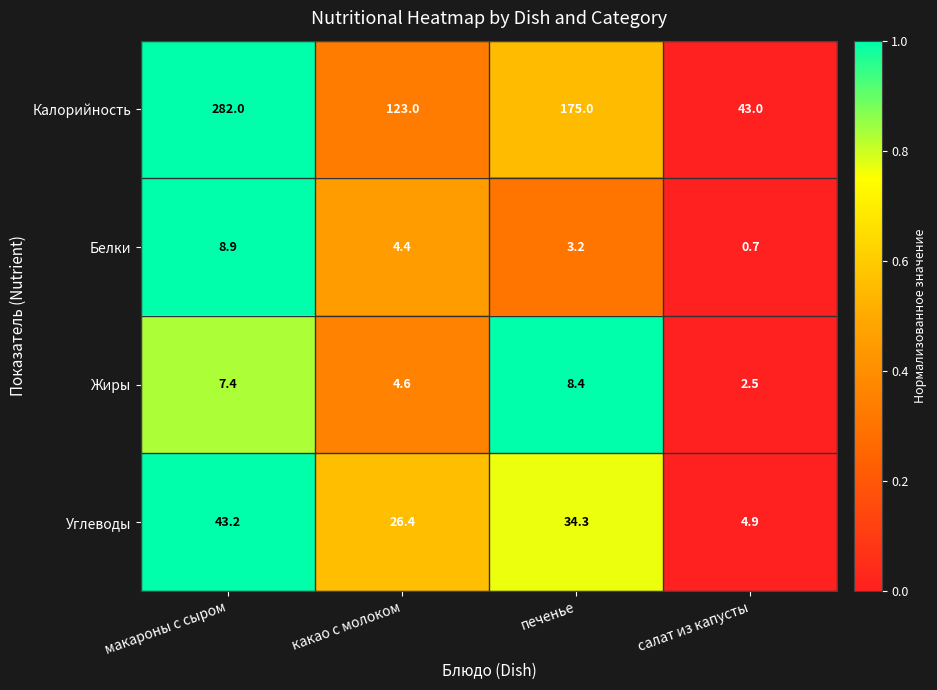

How many data points does each series have?

4